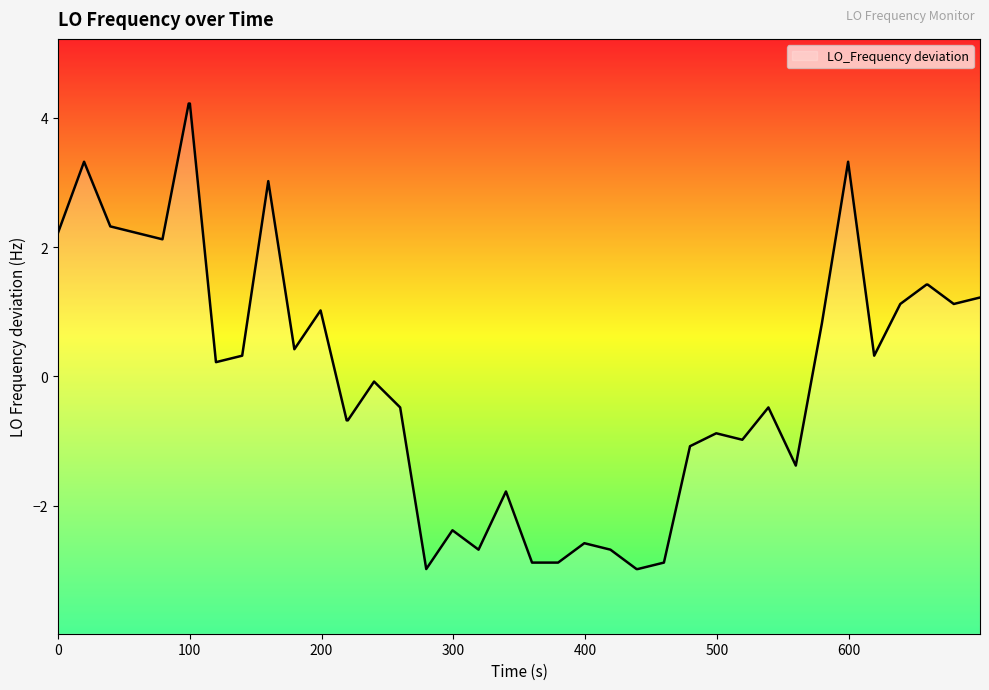

What position from the left is 11?

12